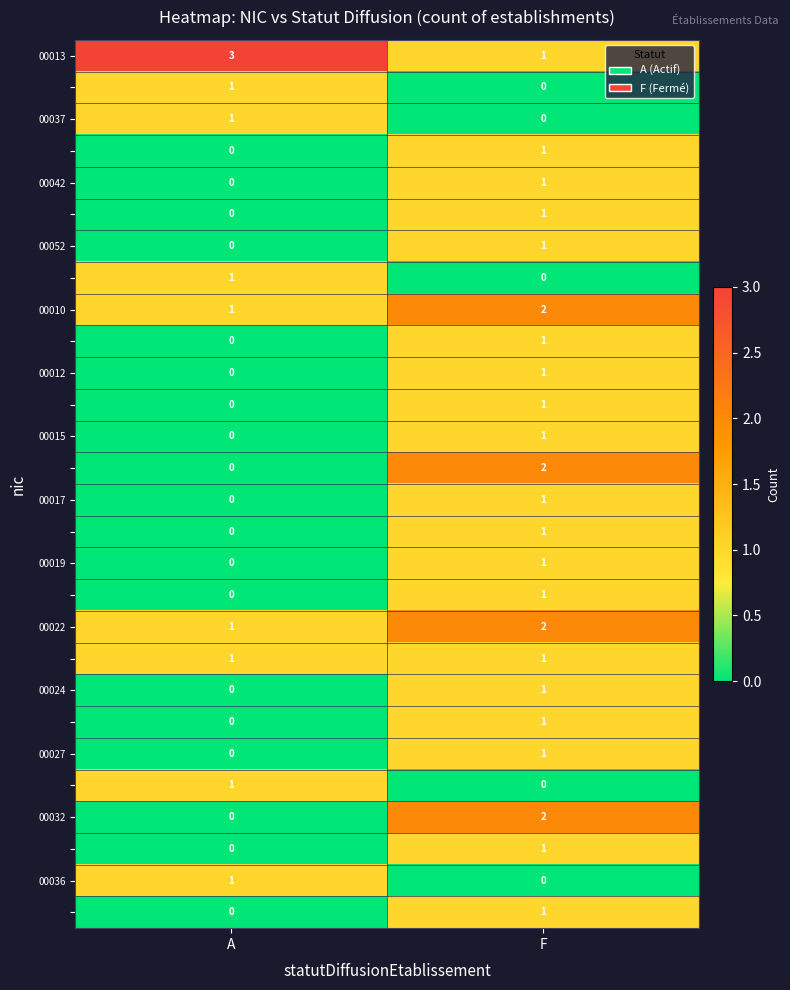

What is the total value across all series at A?

11